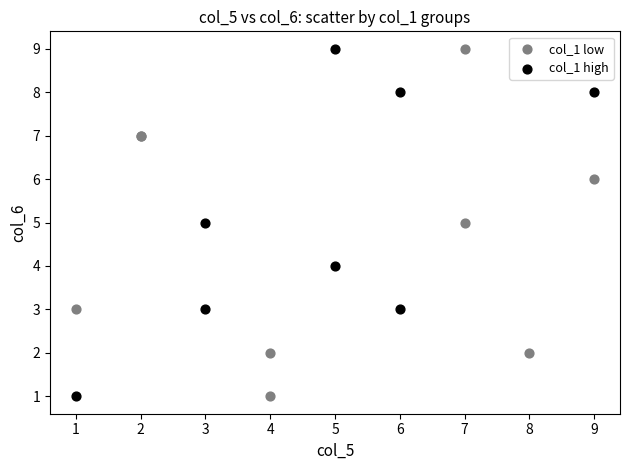

What are all the series names shown in the legend?

col_1 low, col_1 high